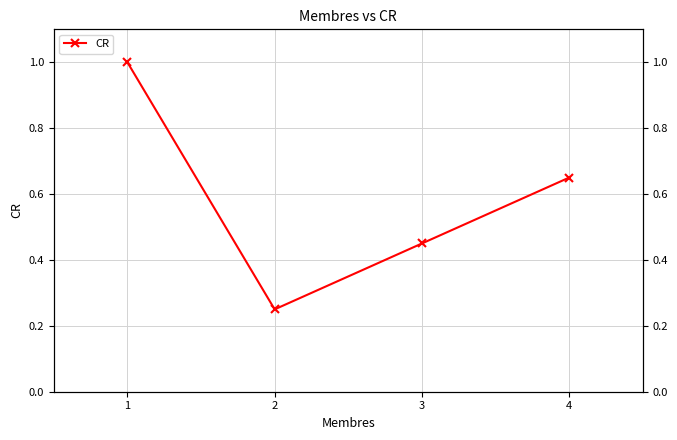

List the labels in order of value, smallest first.

2, 3, 4, 1